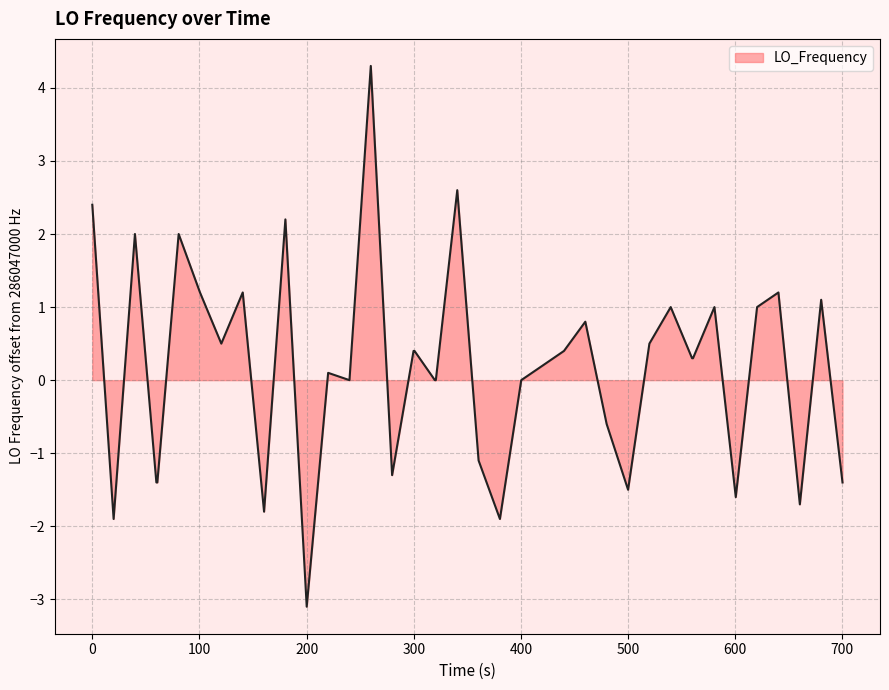

What is the difference between the maximum and minimum values?

7.4